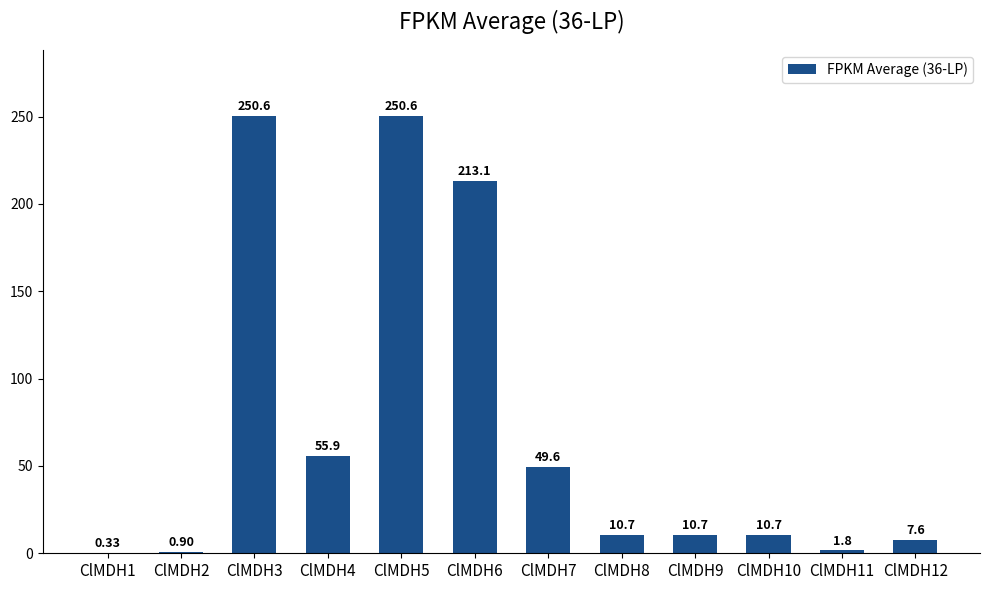

Approximately how many times larger is the value at ClMDH5 compared to ClMDH6?

1.2